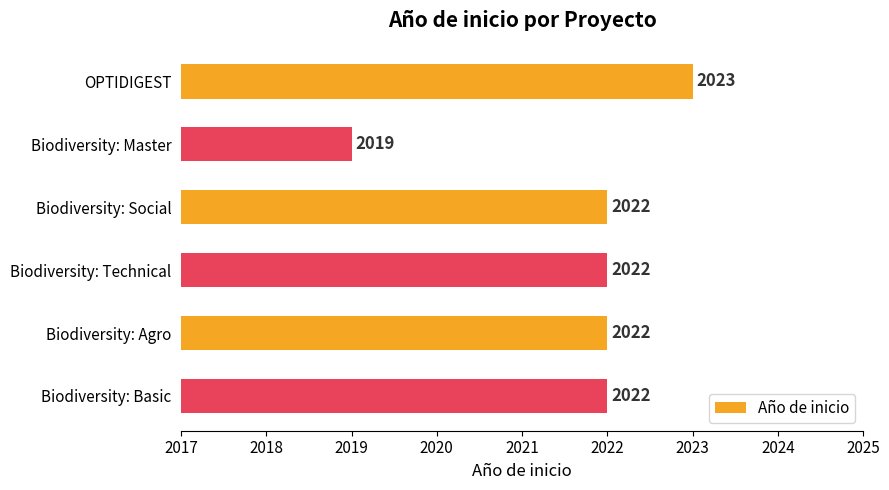

What is the average value?

2022